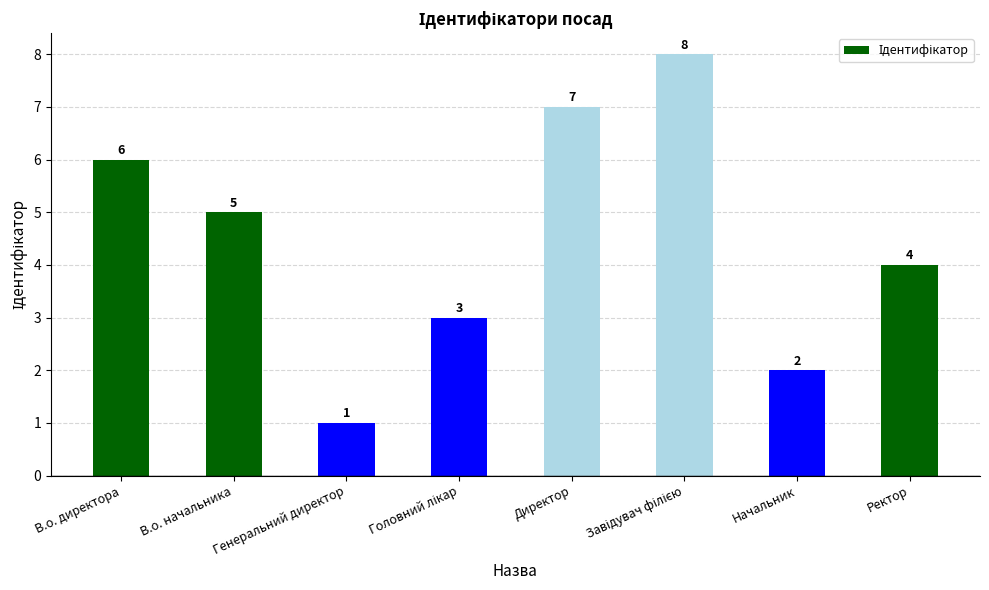

Approximately how many times larger is the value at Директор compared to Генеральний директор?

7.0